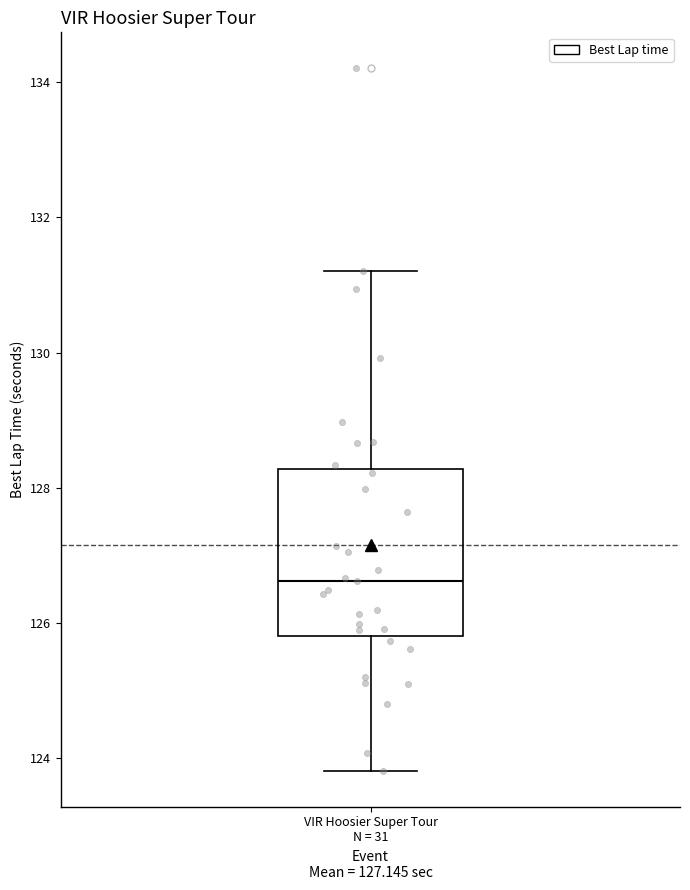

Where does the median line of the box for VIR Hoosier Super Tour N = 31 sit on the y-axis? The values are not printed on the chart, so give them approximately, as read against the axis.

126.6